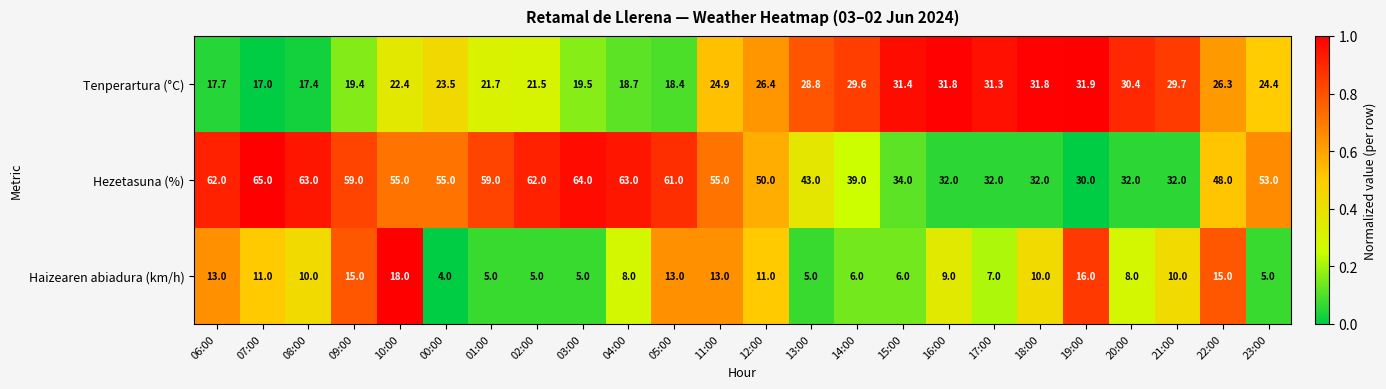

What is the sum of the Haizearen abiadura (km/h) values at 03:00 and 00:00?

9.0